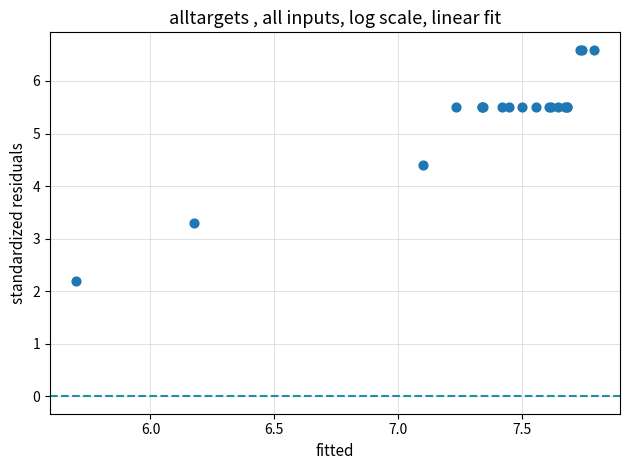

What Y value in the scatter plot is closest to 4?

4.4